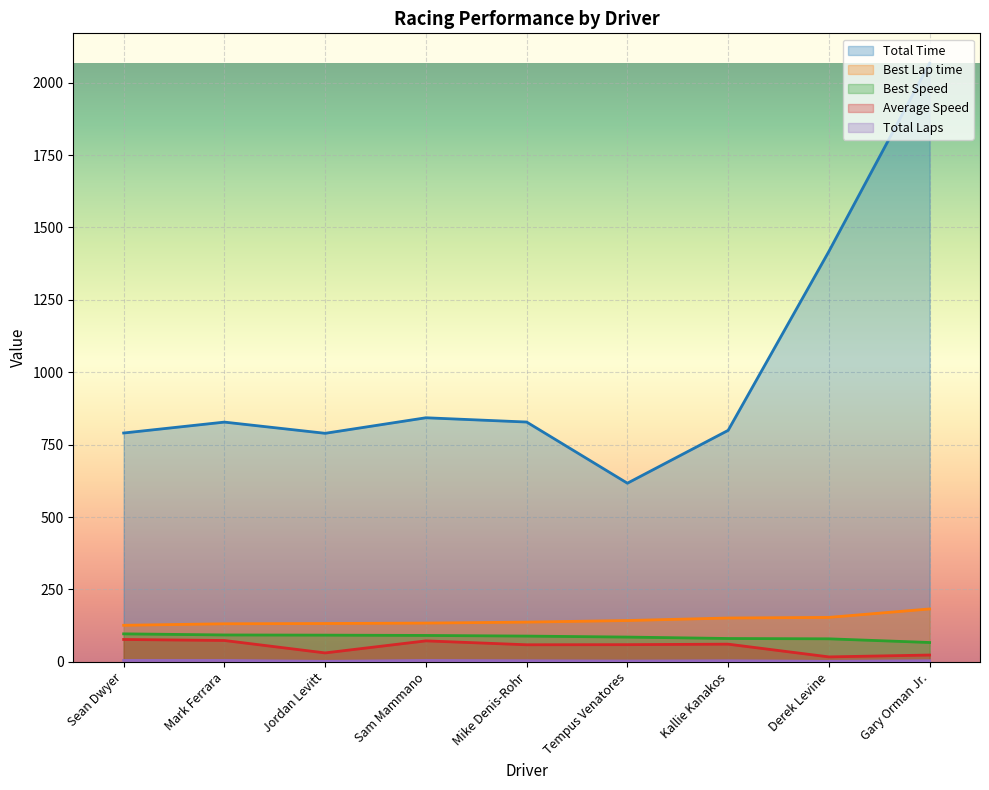

True or false: Total Laps has a value of 2.0 at Jordan Levitt.

True